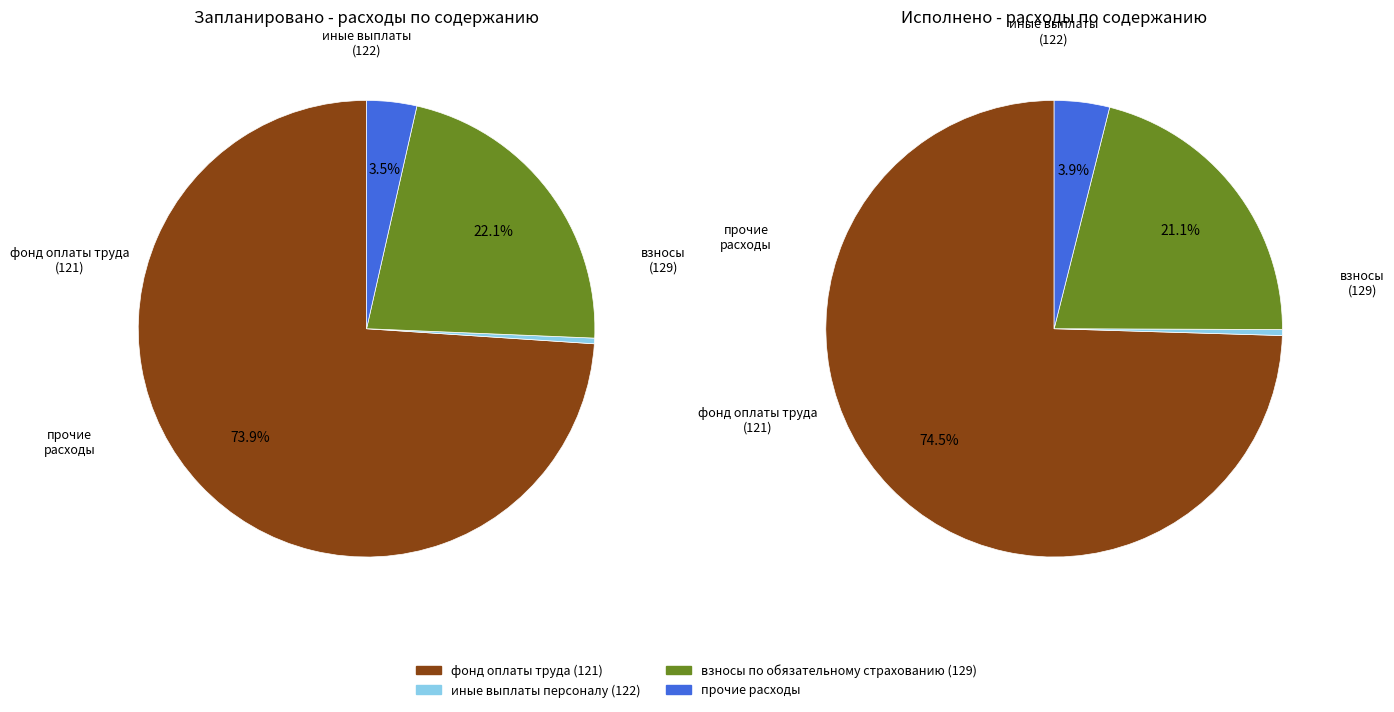

To the nearest percent, what is the difference between the фонд оплаты труда (121) and прочие расходы slice percentages?

70%